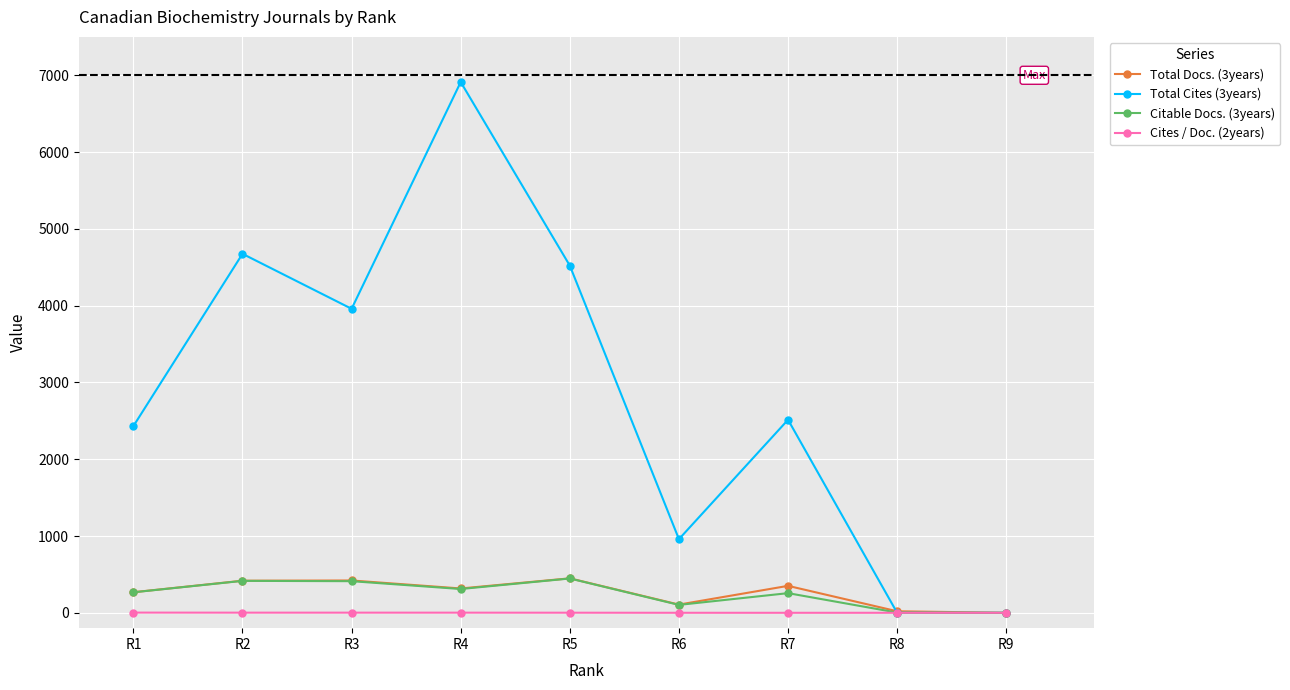

What is the highest value of the Total Docs. (3years) series?

449.0